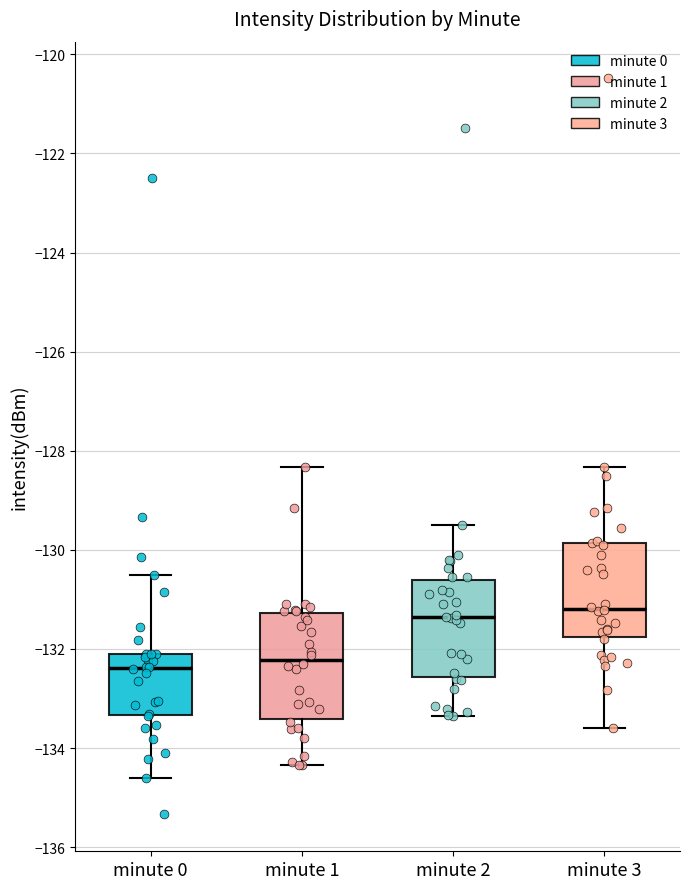

Where does the lower whisker of the box for minute 1 end on the y-axis? The values are not printed on the chart, so give them approximately, as read against the axis.

-134.4